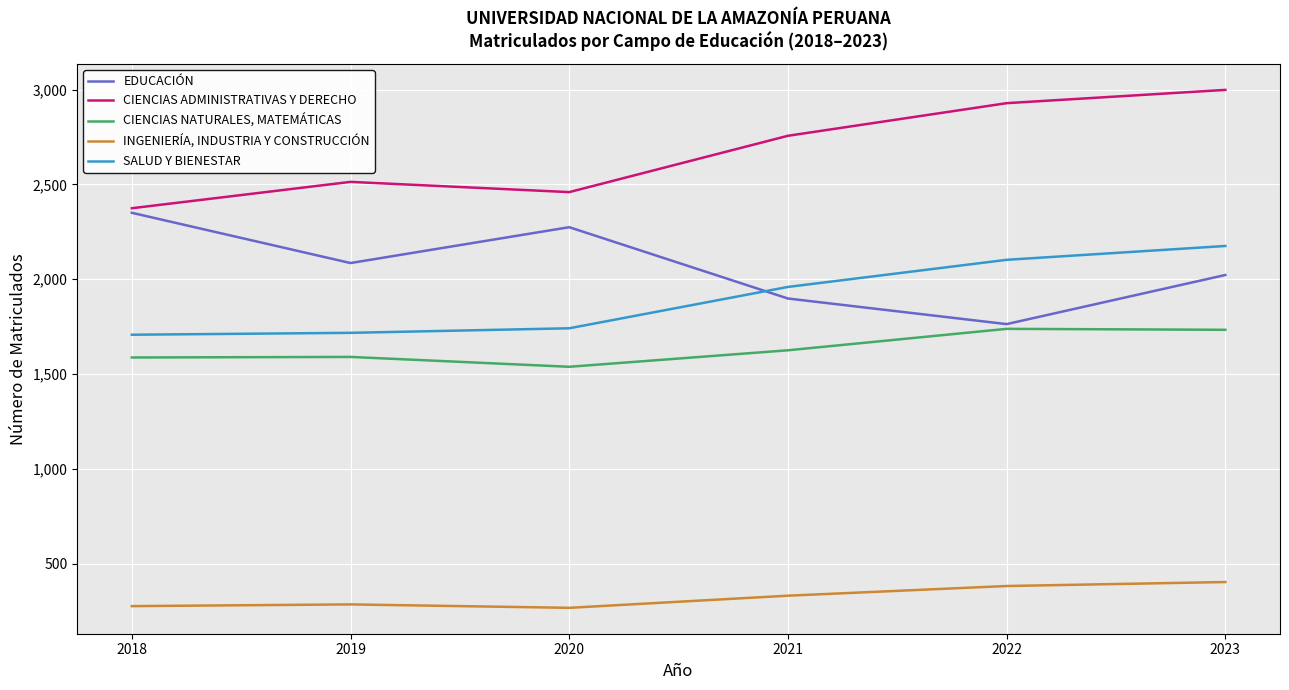

What is the spread (max minus min) of values at 2018?

2098